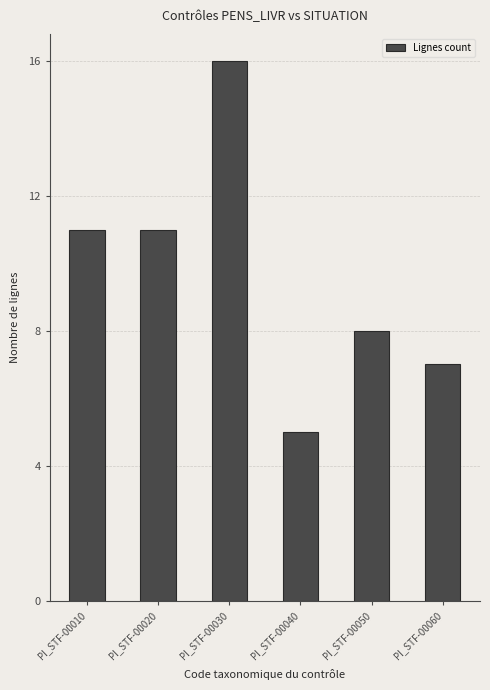

Reading left to right, transcribe all the data shown in this chart.

PI_STF-00010=11	PI_STF-00020=11	PI_STF-00030=16	PI_STF-00040=5	PI_STF-00050=8	PI_STF-00060=7